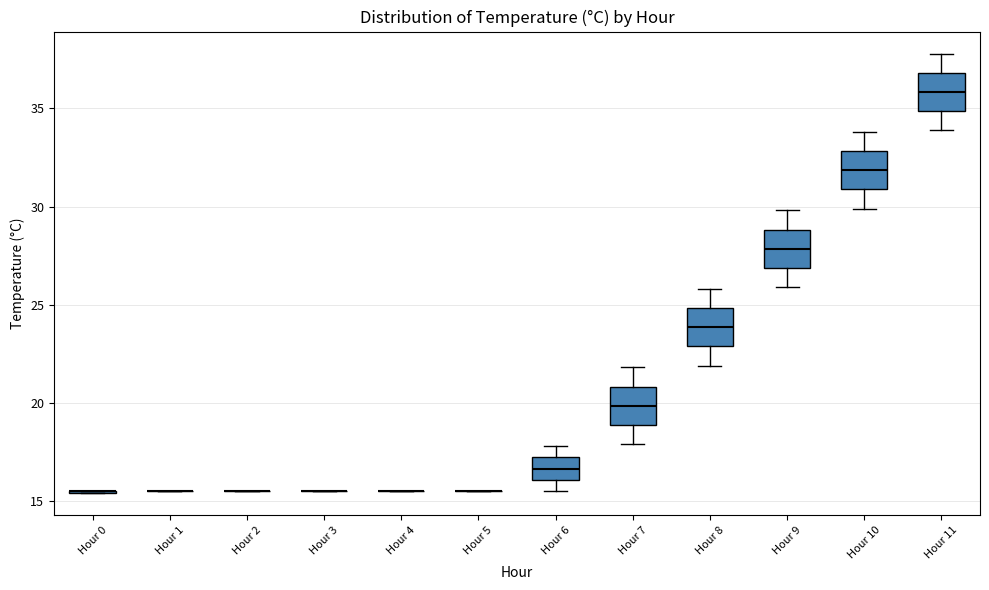

Where does the median line of the box for Hour 10 sit on the y-axis? The values are not printed on the chart, so give them approximately, as read against the axis.

32.0